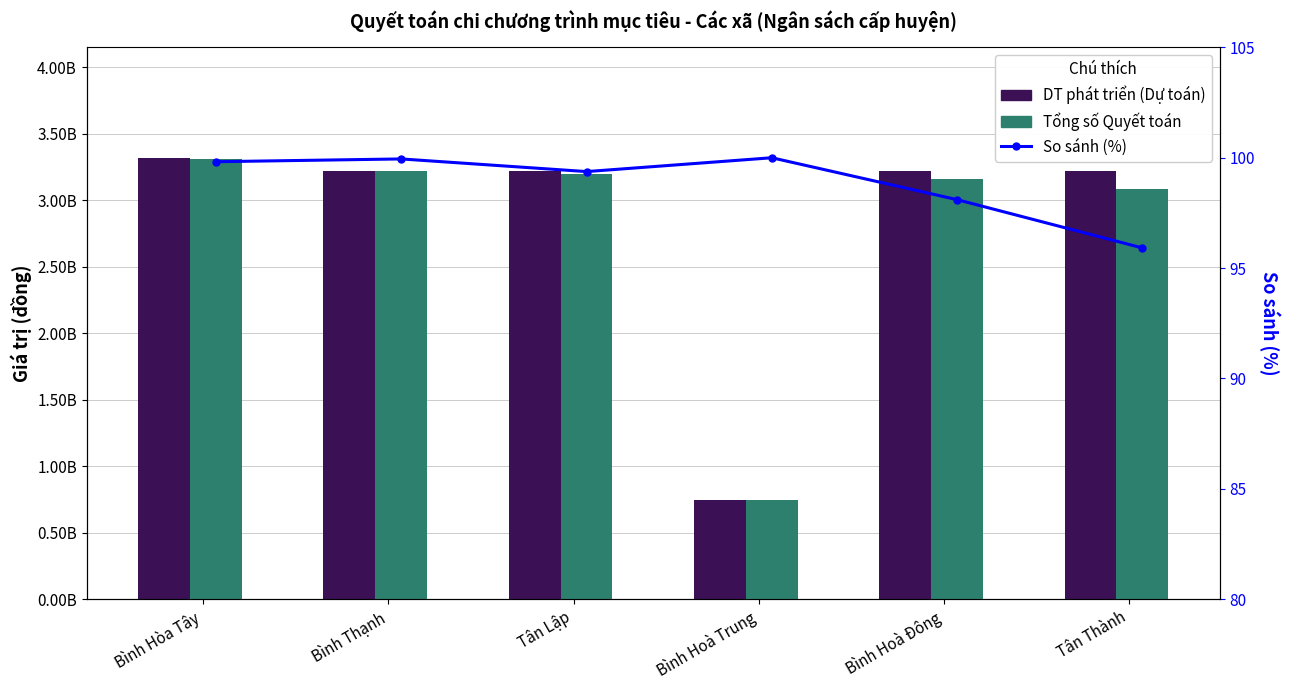

Which series changed the most between Tân Lập and Bình Hoà Đông?

Tổng số Quyết toán